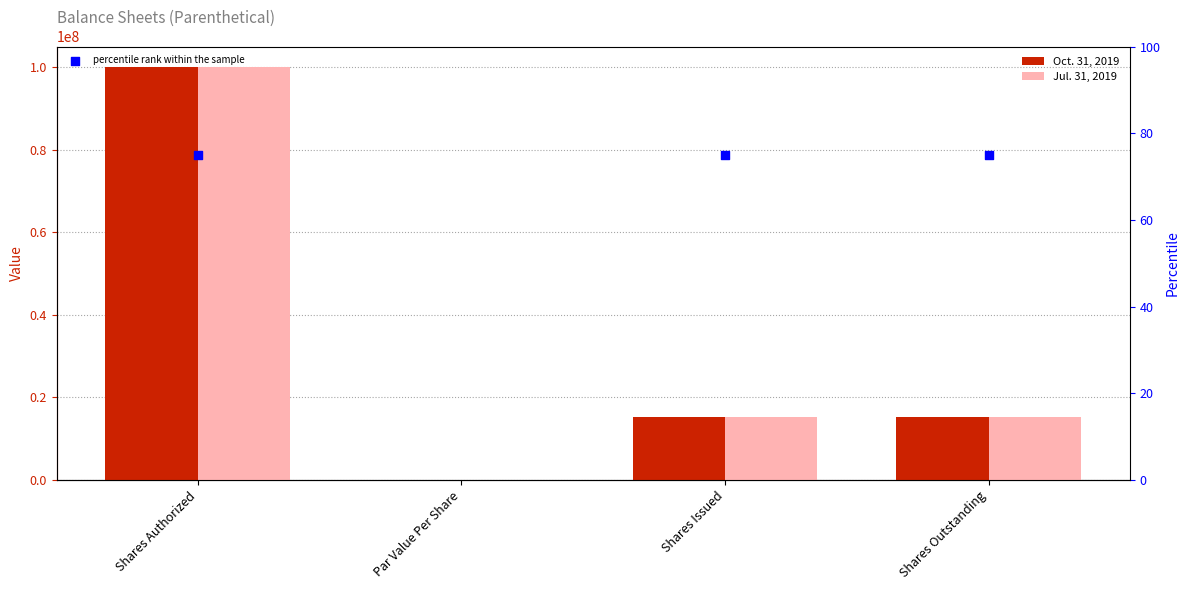

Which series contains the highest Y value?

Oct. 31, 2019